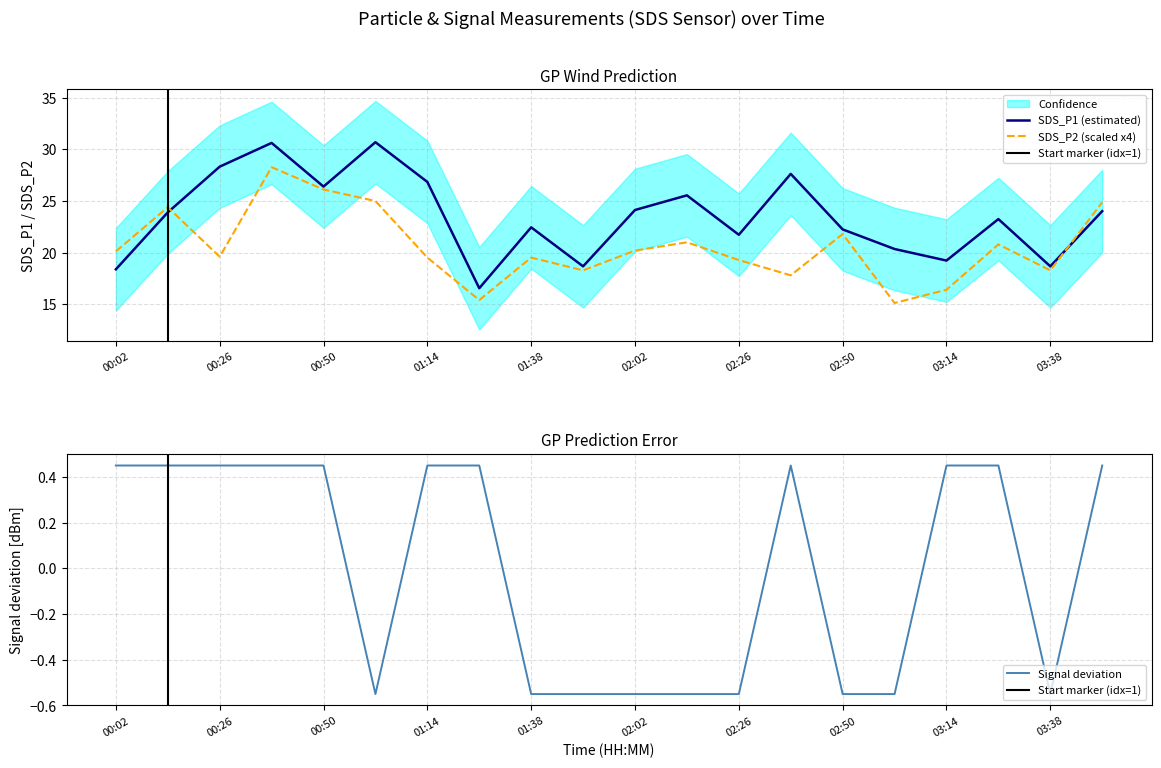

What is the total value across all series at 02:26?

40.5